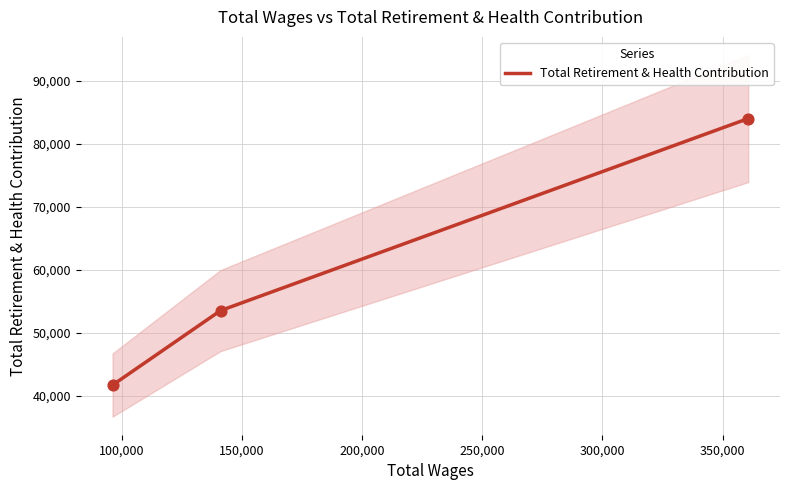

What is the minimum value for Total Retirement & Health Contribution?

41750